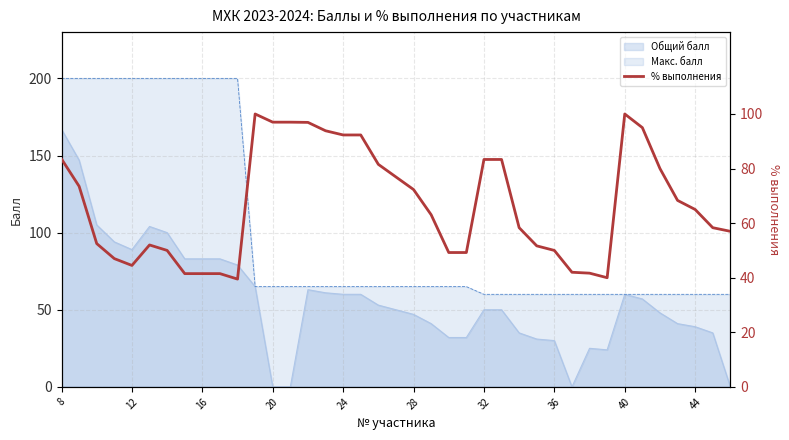

The value of Общий балл at 44 is 14. True or false?

False